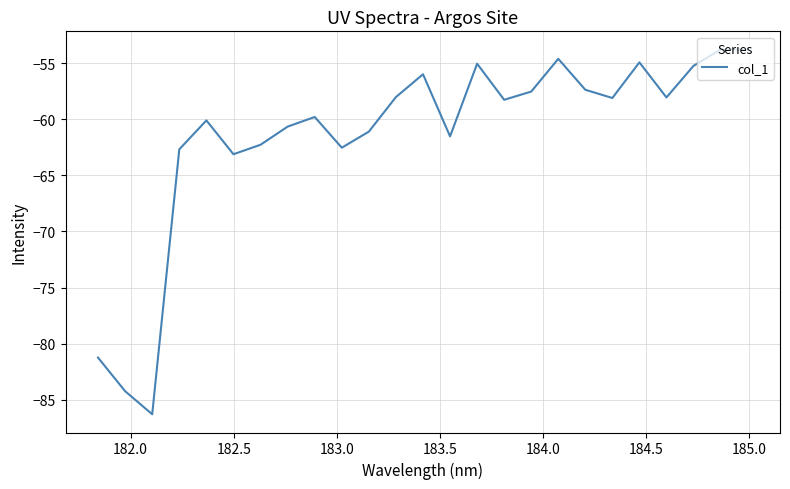

What is the greatest value displayed?

-53.8